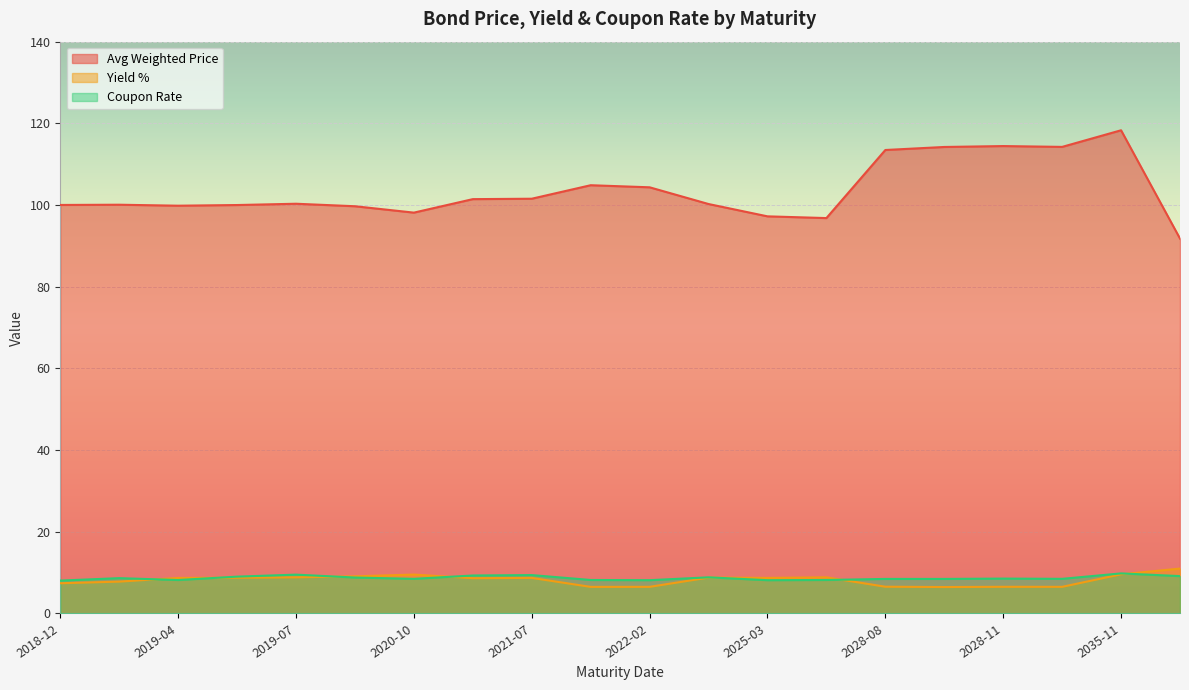

Is it true that Yield % equals 14.5 at 2019-10-06?

False